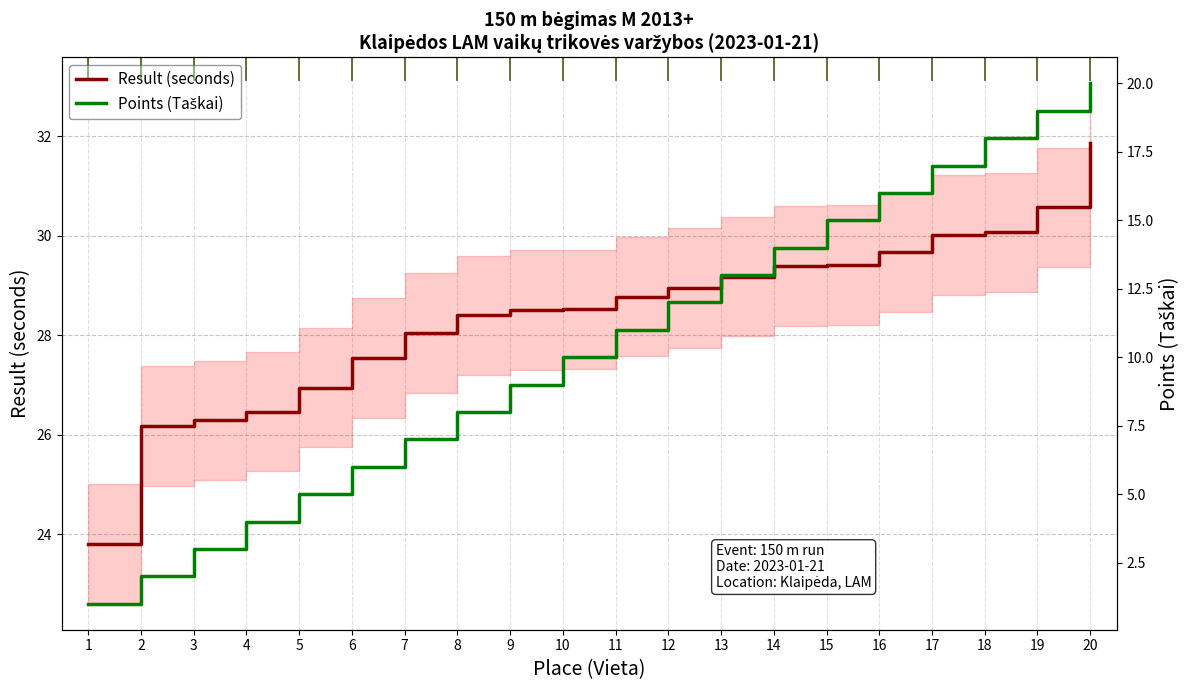

At which category does the chart reach its minimum across all series?

1